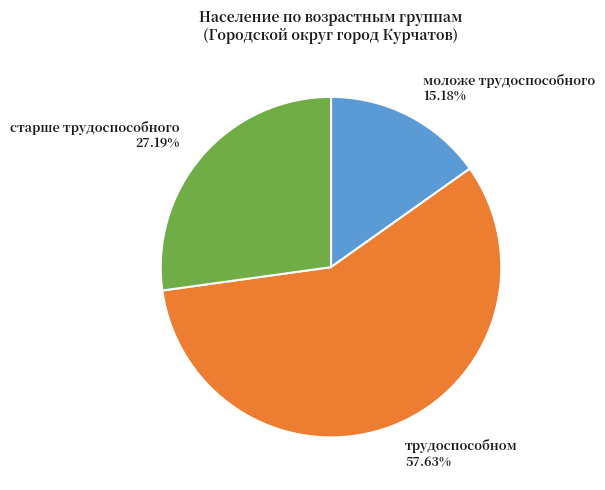

The трудоспособном slice represents 58% of the pie. True or false?

True